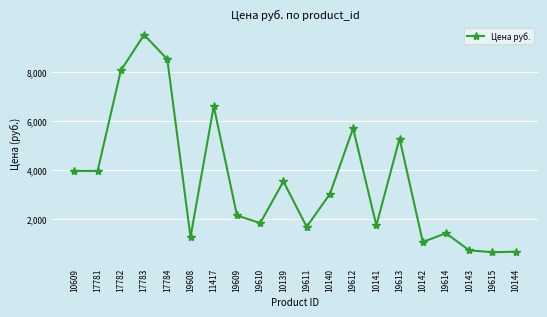

What is the approximate value at 17782?

8060.0